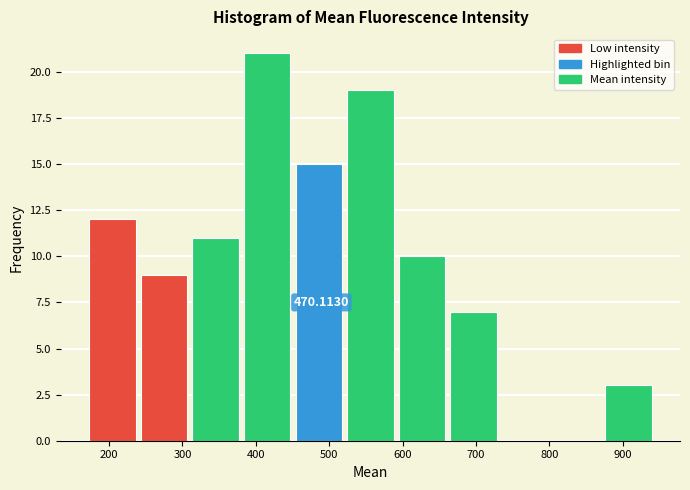

Which range on the x-axis has the tallest bar?

380 to 450